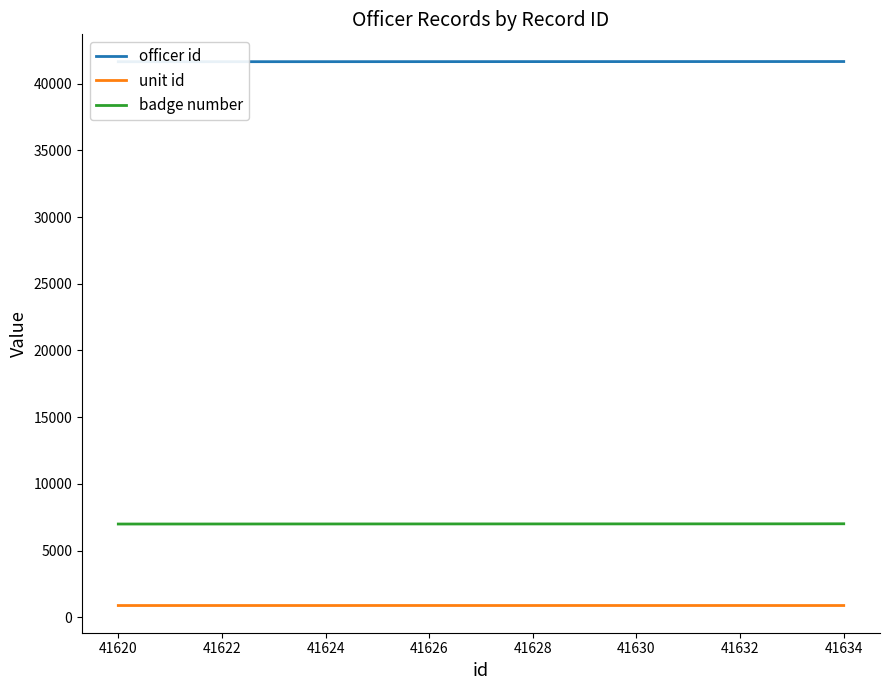

True or false: badge number and unit id cross at least once.

False